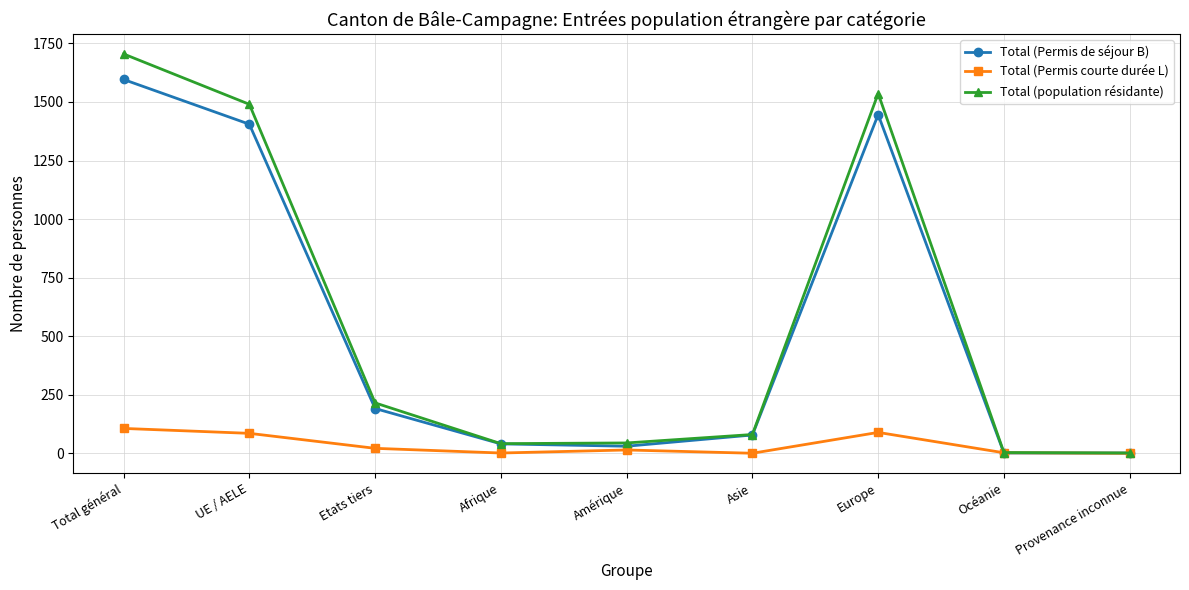

How many categories are shown in the chart?

9